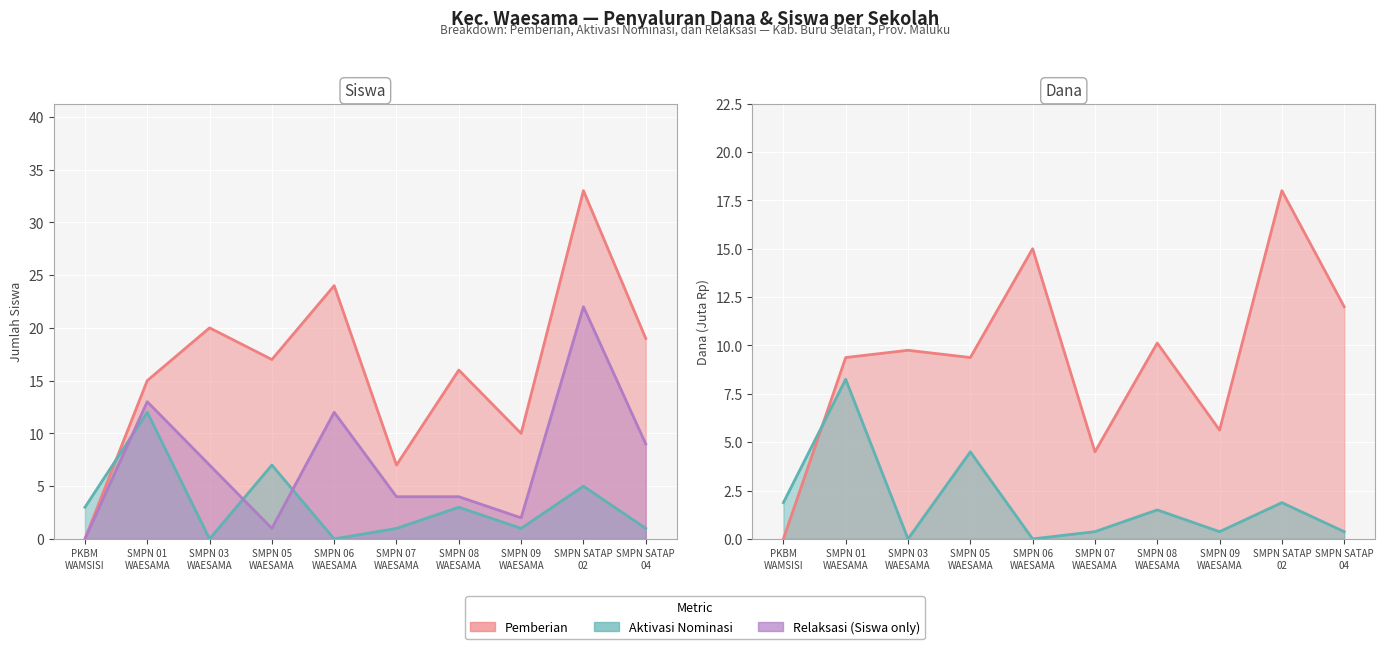

Where is Pemberian Dari Aktivasi Nominasi (Siswa) nearest to the value 6?

SMPN 05 WAESAMA